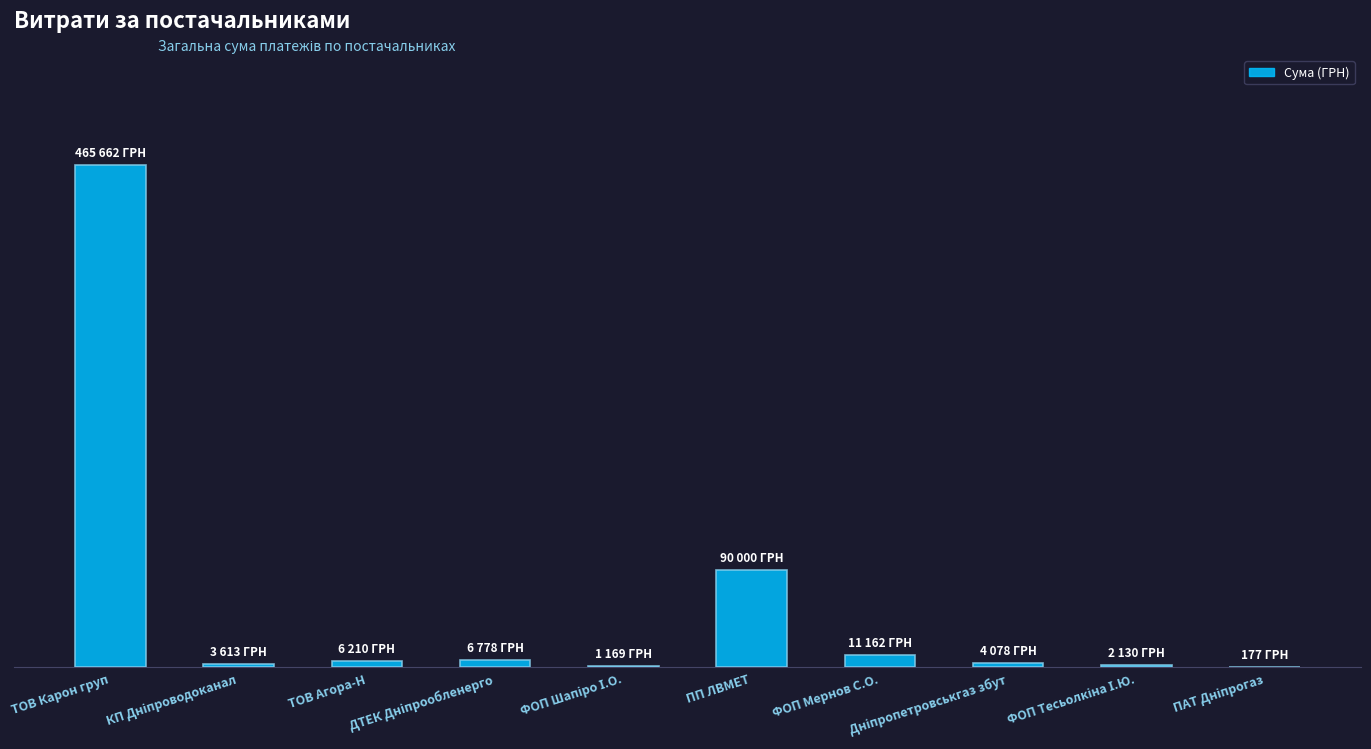

What is the ratio of the value at ТОВ Карон груп to the value at ФОП Шапіро І.О.?

398.3